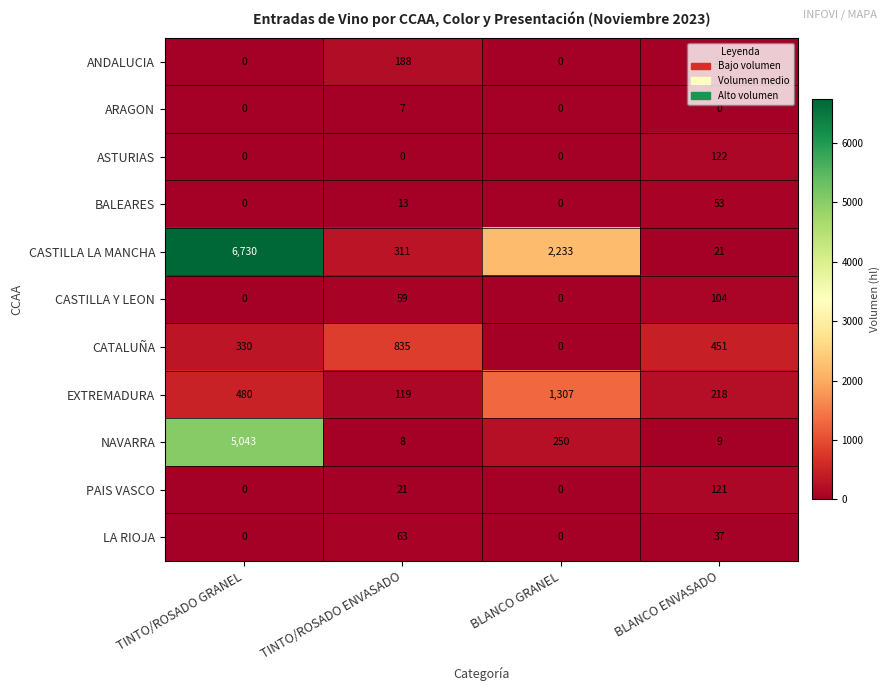

How many BALEARES values are between 0 and 53?

4